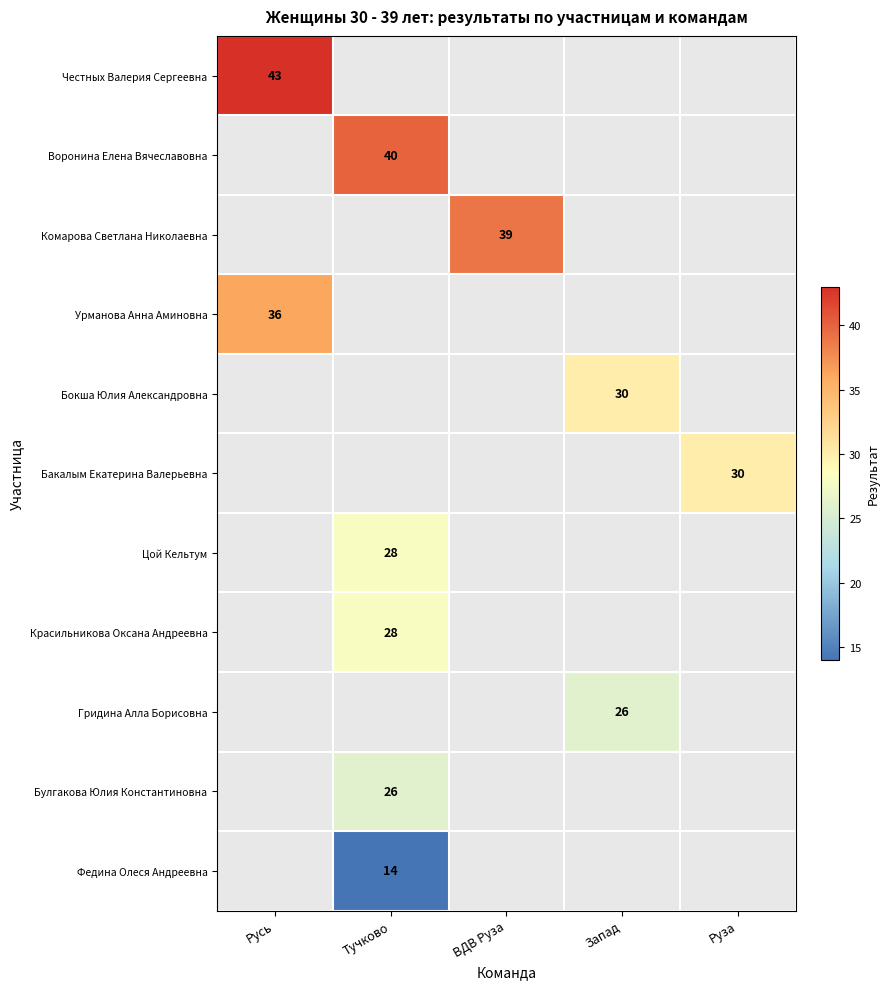

The Бокша Юлия Александровна series shows 30 at Запад. True or false?

True